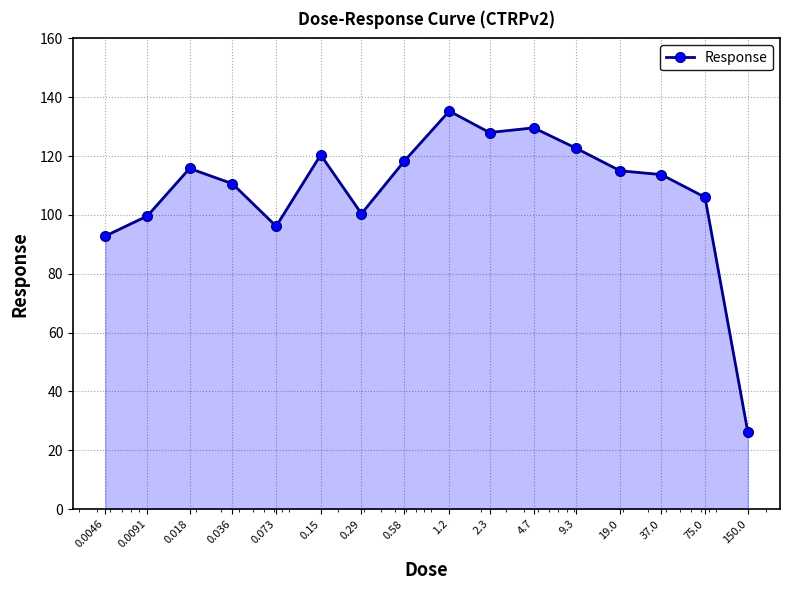

What is the difference between the second highest and minimum values?

103.5